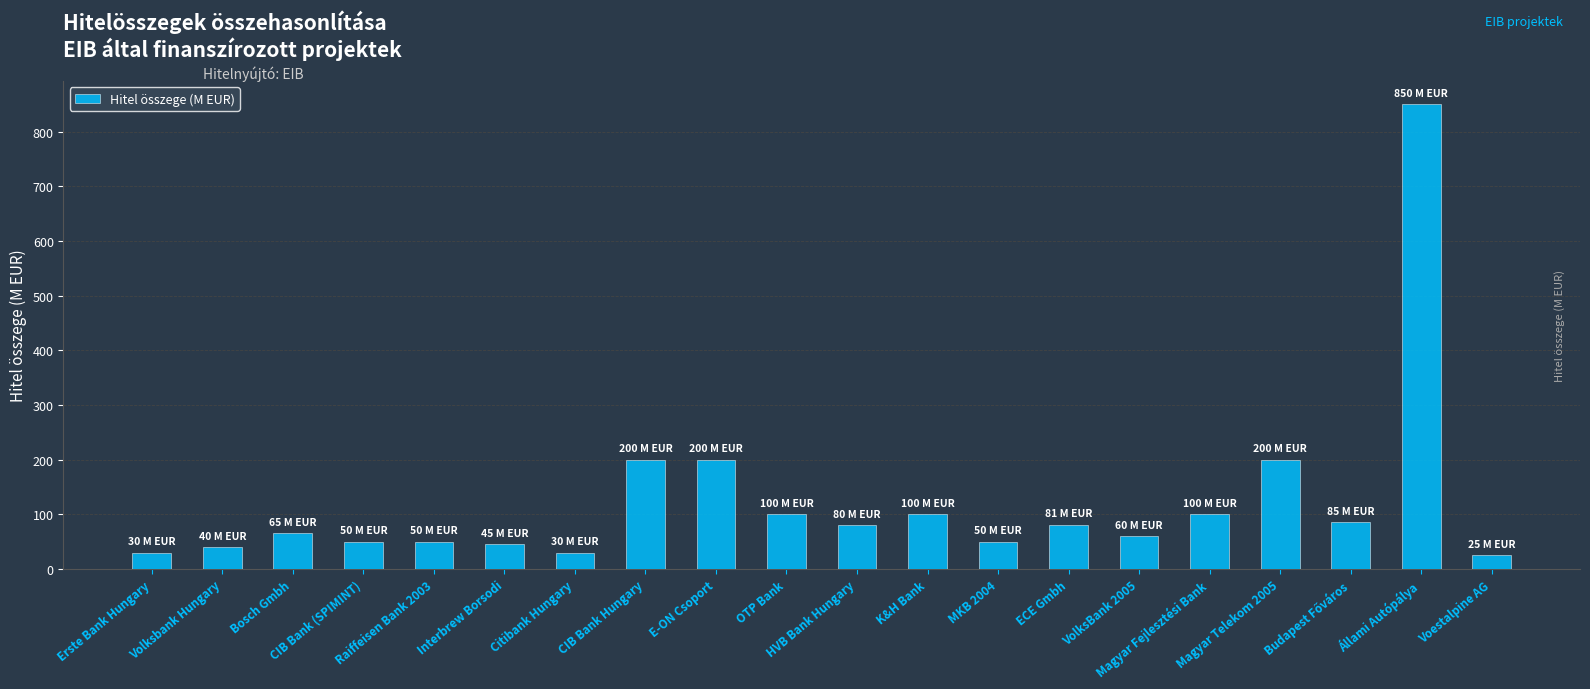

What is the maximum value shown in the chart?

850